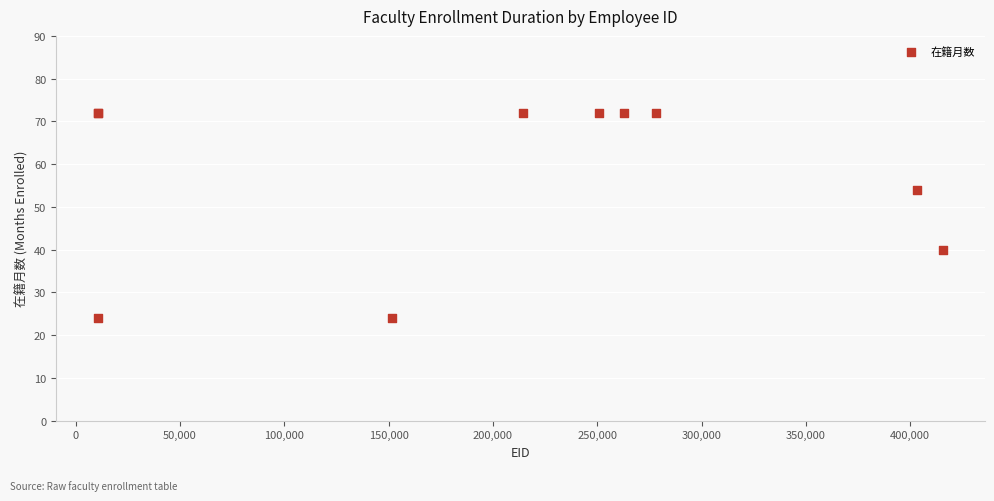

What Y value in the scatter plot is closest to 48?

54